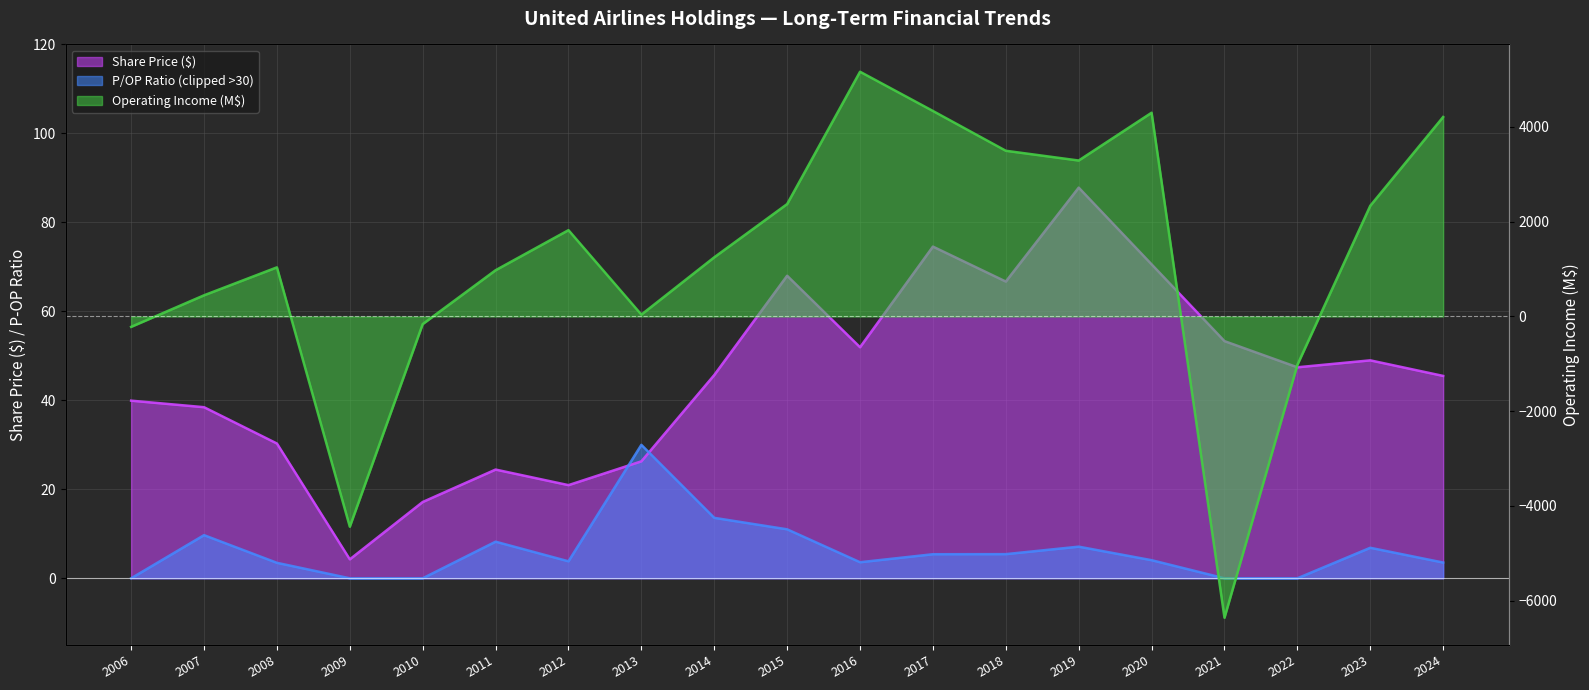

Which series has the largest range (max minus min)?

Operating Income (M)